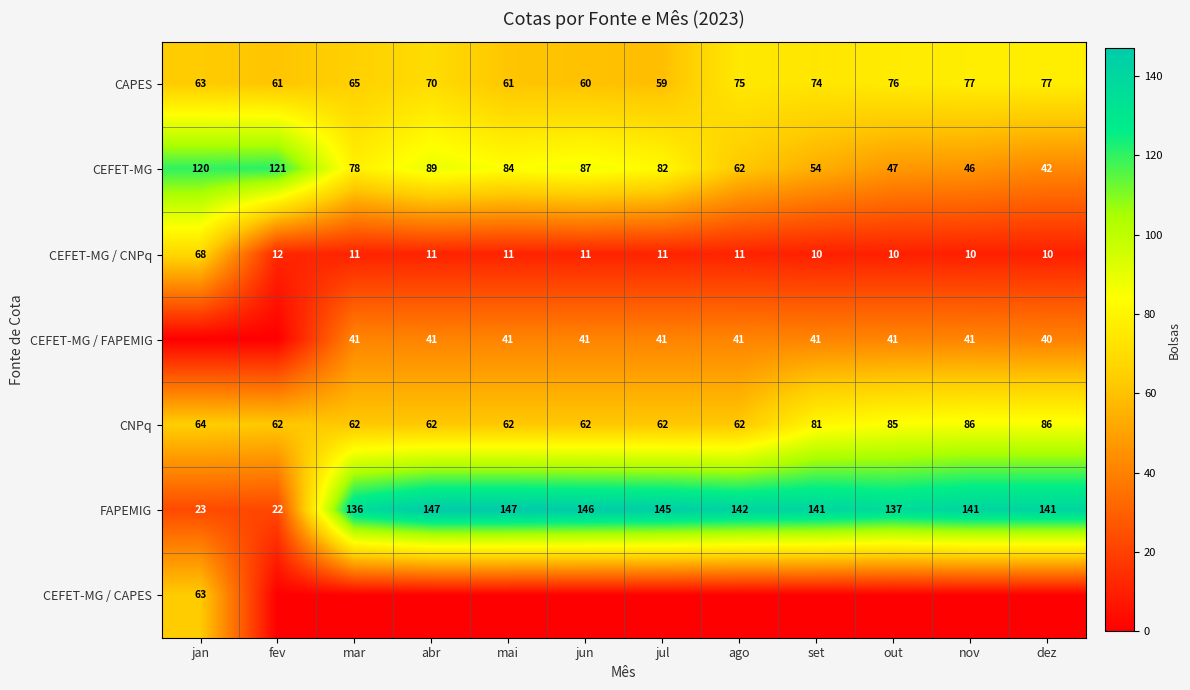

At which category does the chart reach its minimum across all series?

jan